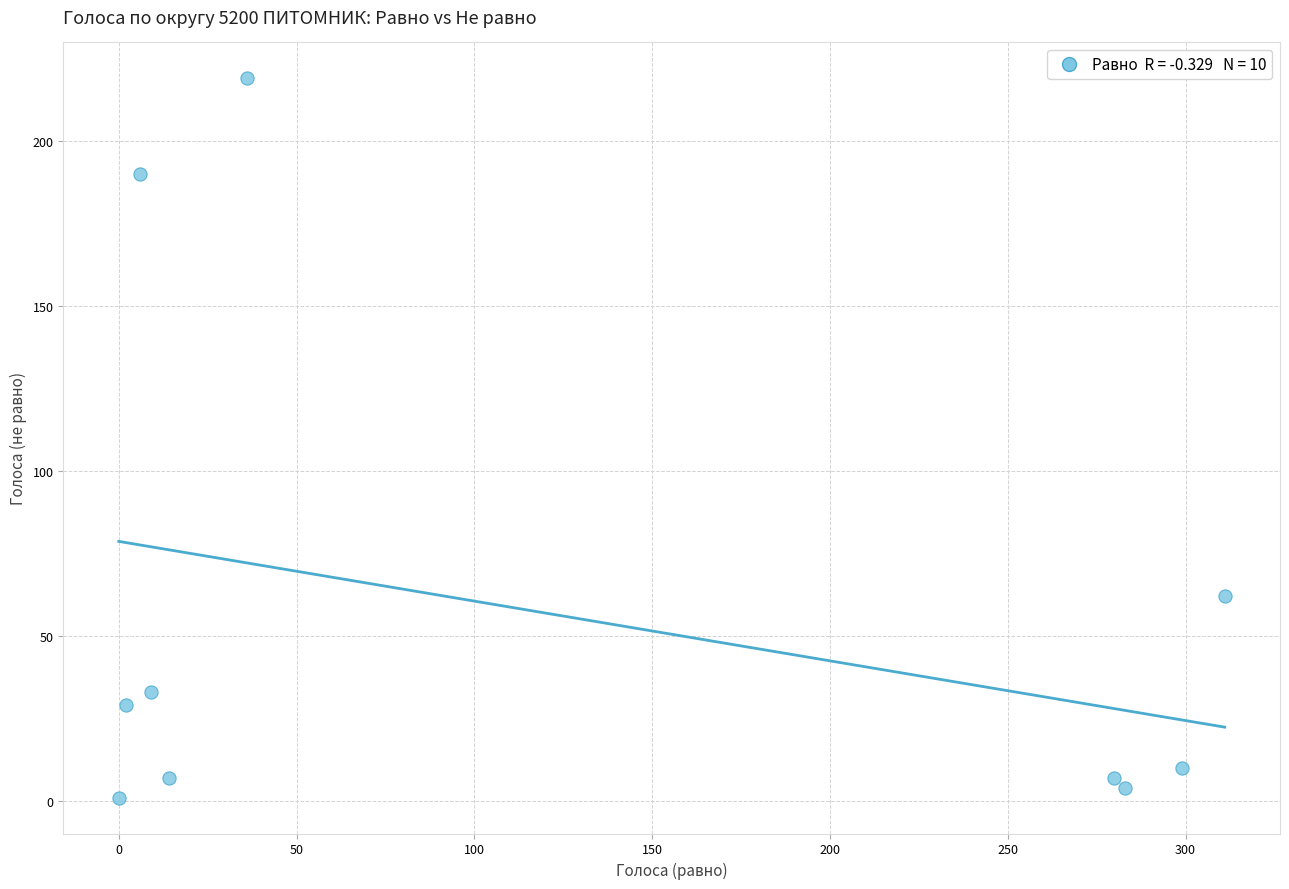

What is the average Y value?

56